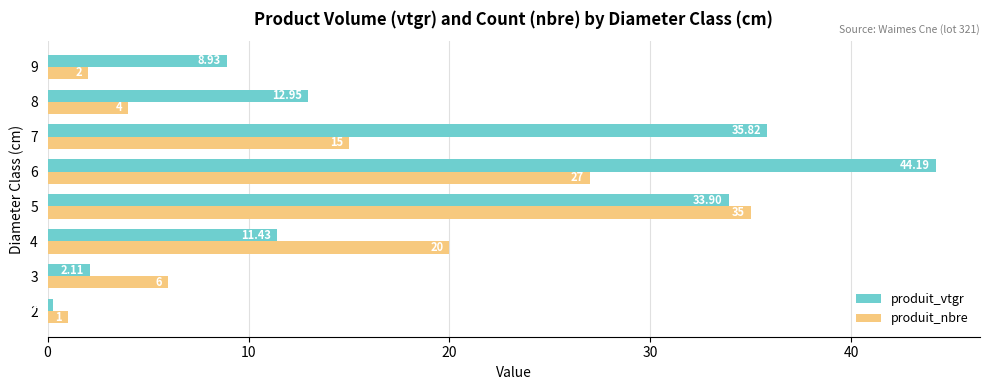

At which category is the sum across all series the highest?

6